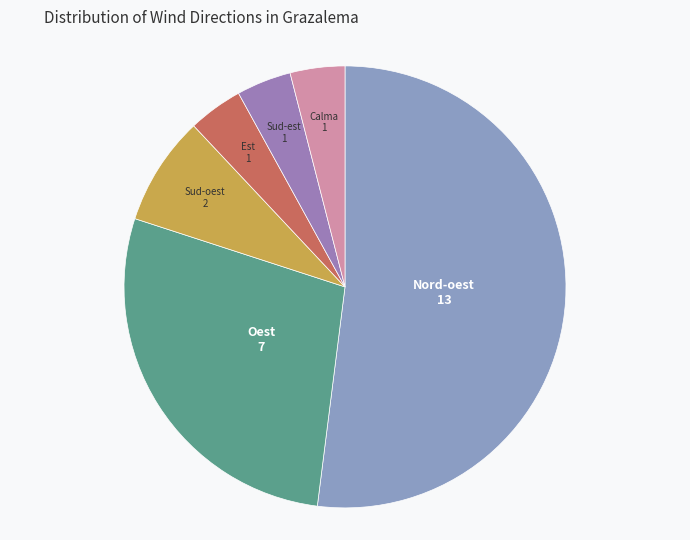

Is the sum of Nord-oest and Calma greater than half?

Yes